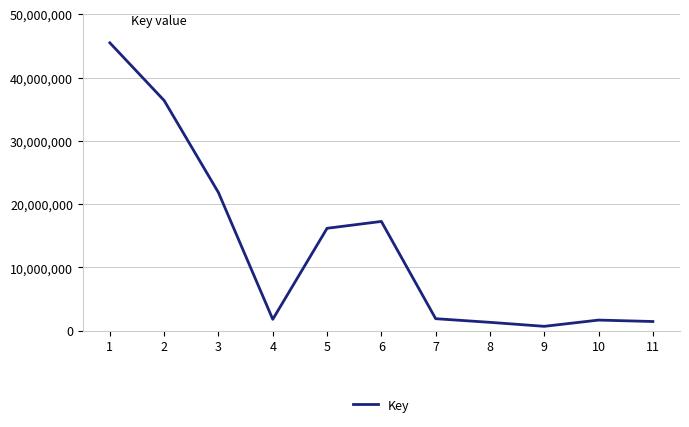

What is the minimum value shown in the chart?

698172